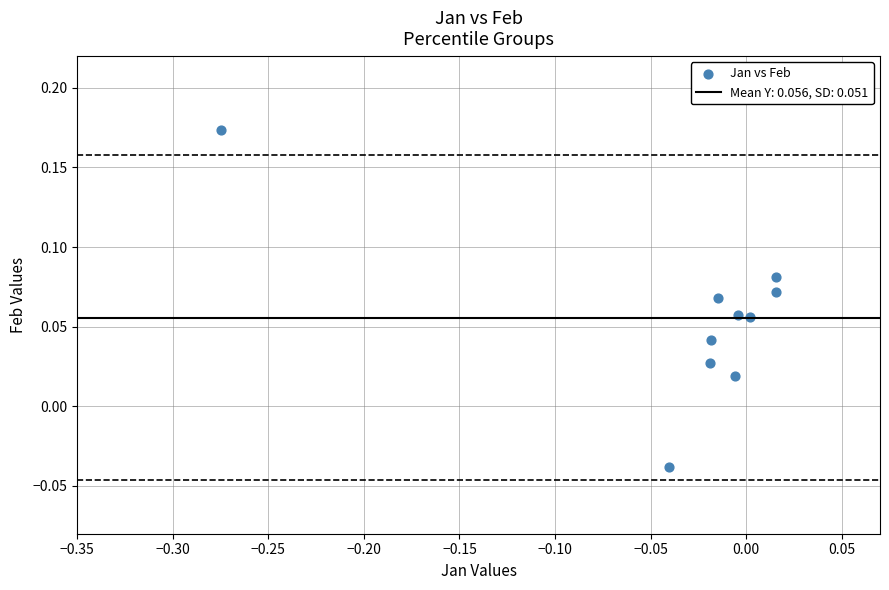

What is the range of X values (max minus min)?

0.3